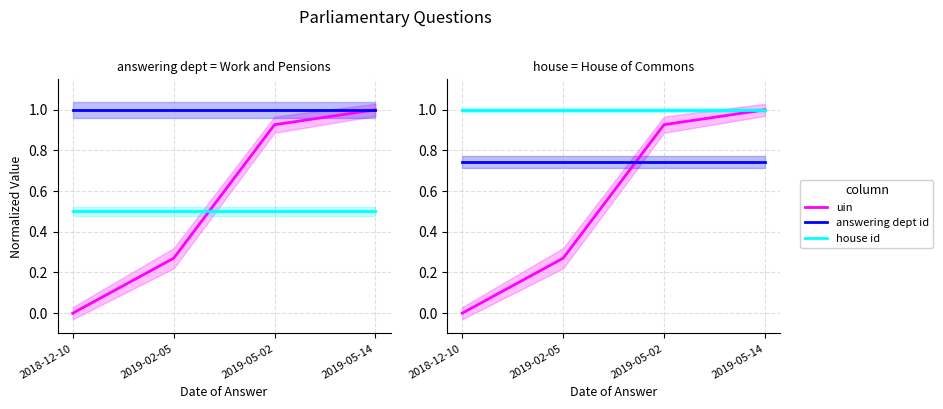

At which label does answering dept id reach its minimum?

2018-12-10